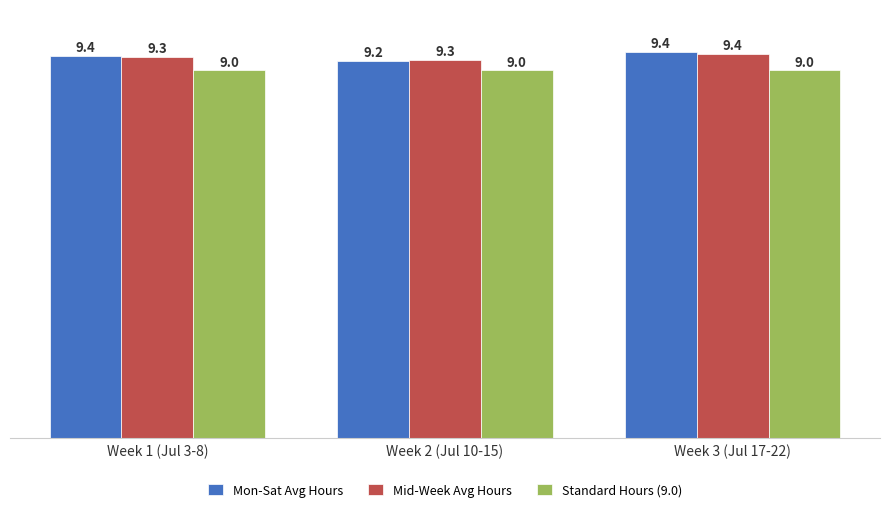

Which series has the largest range (max minus min)?

Mon-Sat Avg Hours